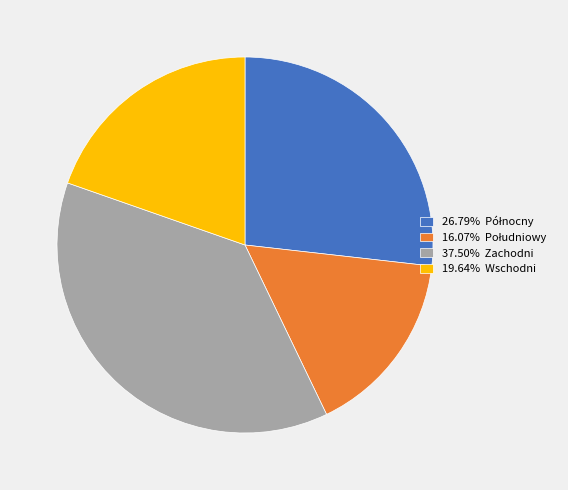

Is there any slice that represents more than half of the pie?

No